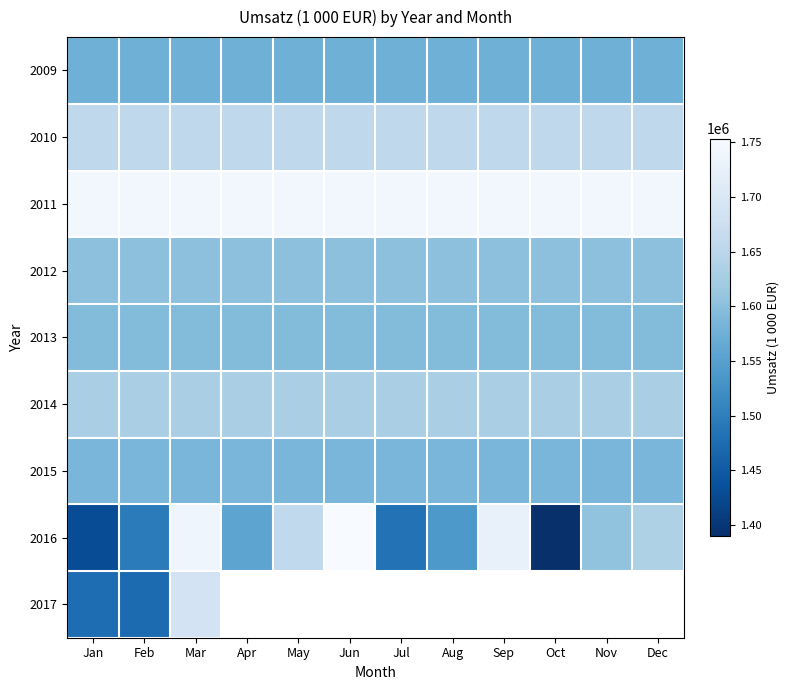

What is the lowest value of the 2016 series?

1389863.0